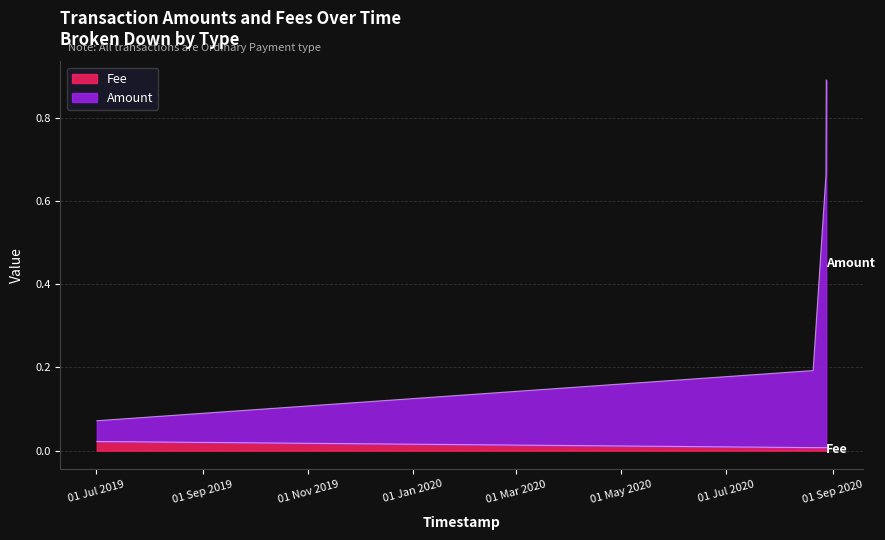

Rank the series at 2020-08-20 10:00:01 from highest to lowest value.

Amount, Fee